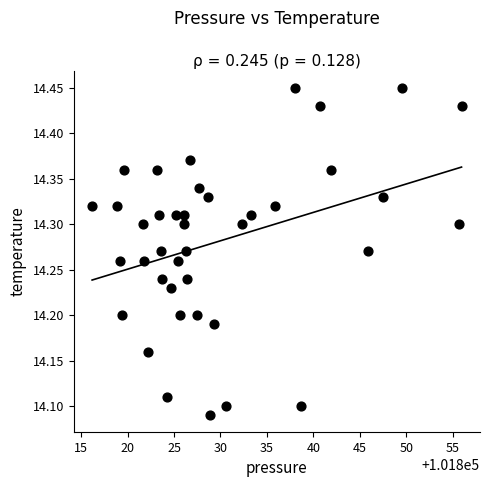

What is the range of Y values (max minus min)?

0.4